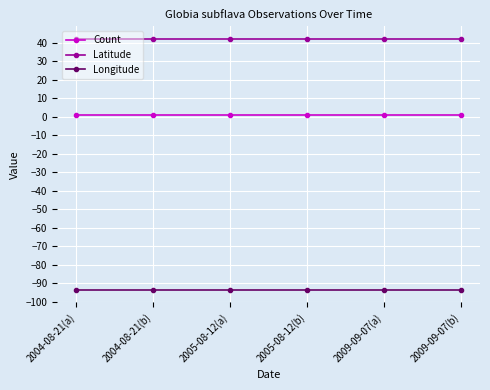

The value of Count at 2009-09-07(b) is 1.0. True or false?

True